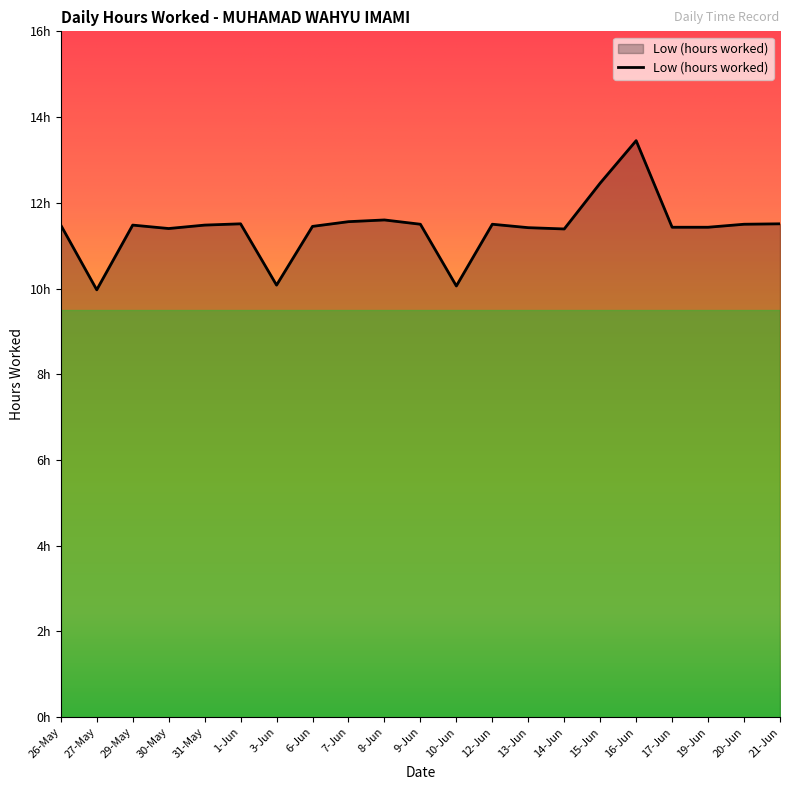

Reading left to right, extract all data points from this chart.

11.5	10.0	11.5	11.4	11.5	11.5	10.1	11.4	11.6	11.6	11.5	10.1	11.5	11.4	11.4	12.5	13.4	11.4	11.4	11.5	11.5